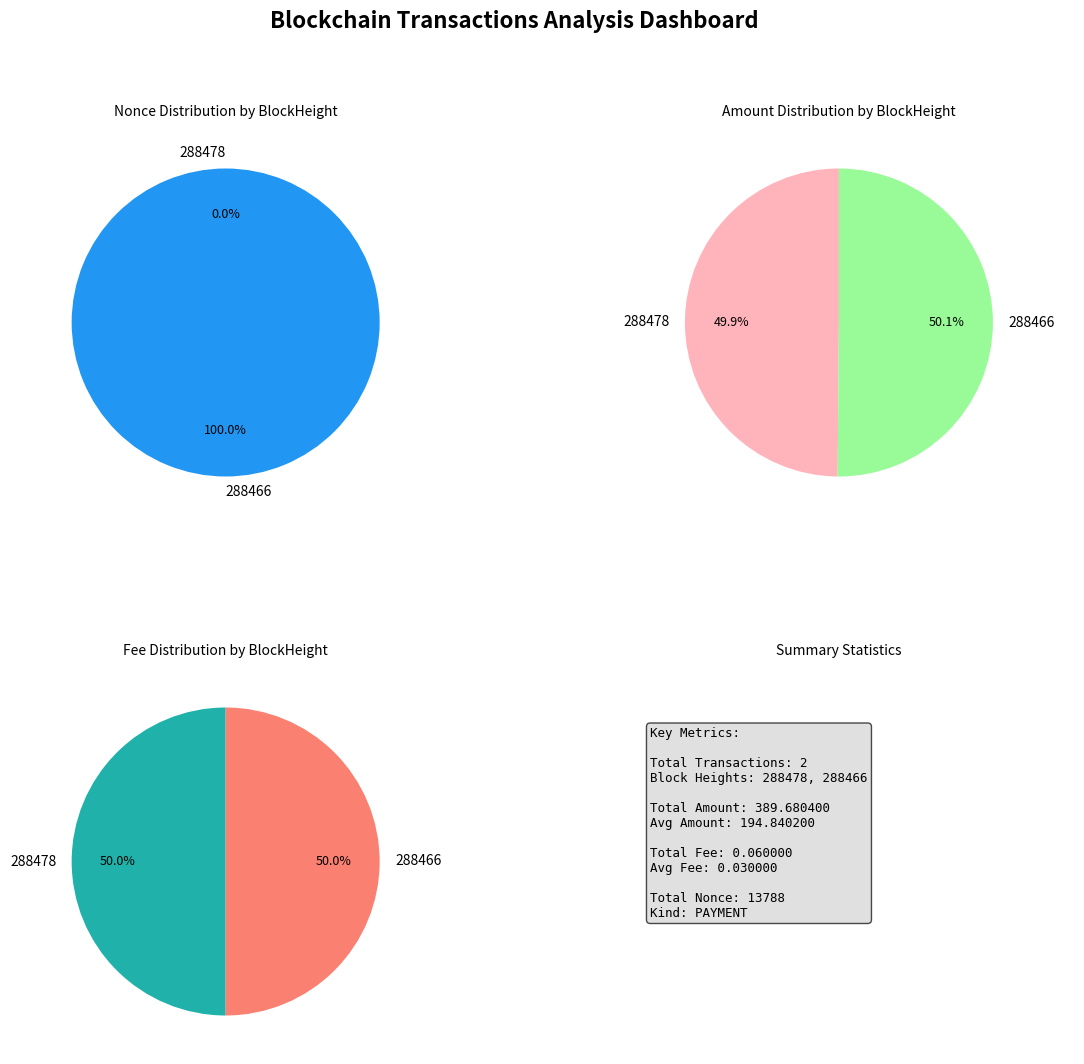

Rank the categories by value from highest to lowest.

288466, 288478